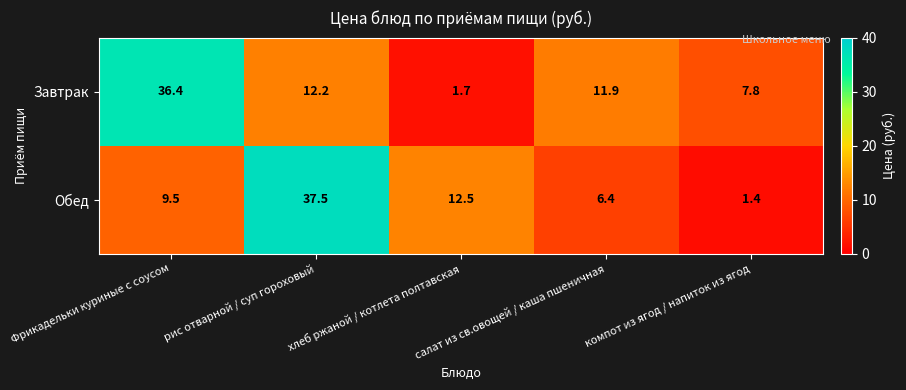

True or false: Обед has a value of 12.5 at хлеб ржаной / котлета полтавская.

True